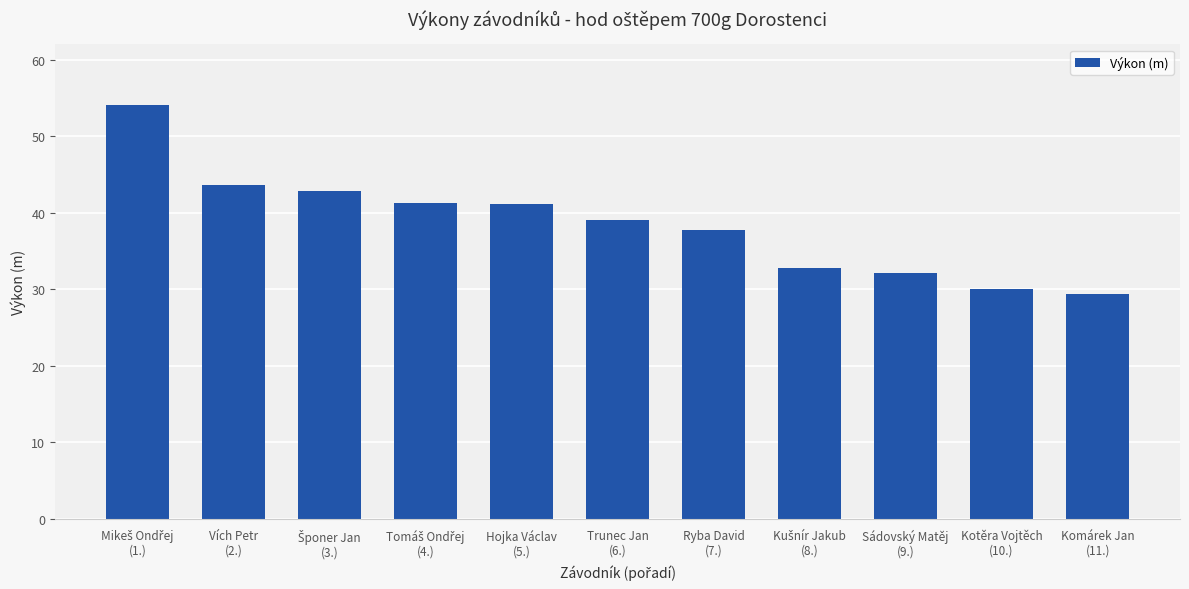

What position from the left is Ryba David
(7.)?

7